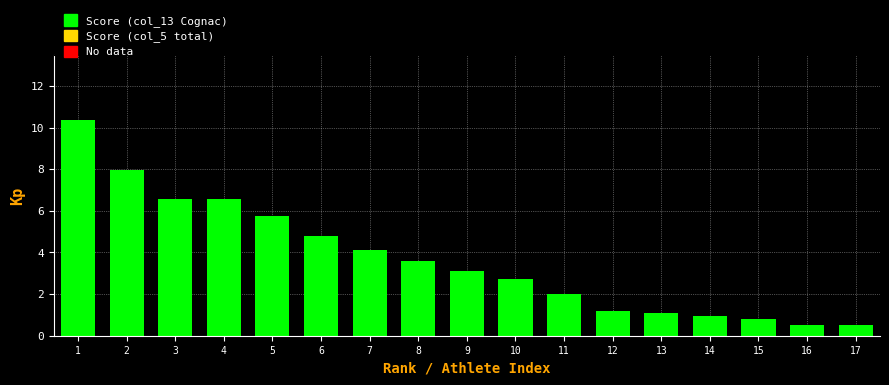

What is the smallest value displayed?

0.5